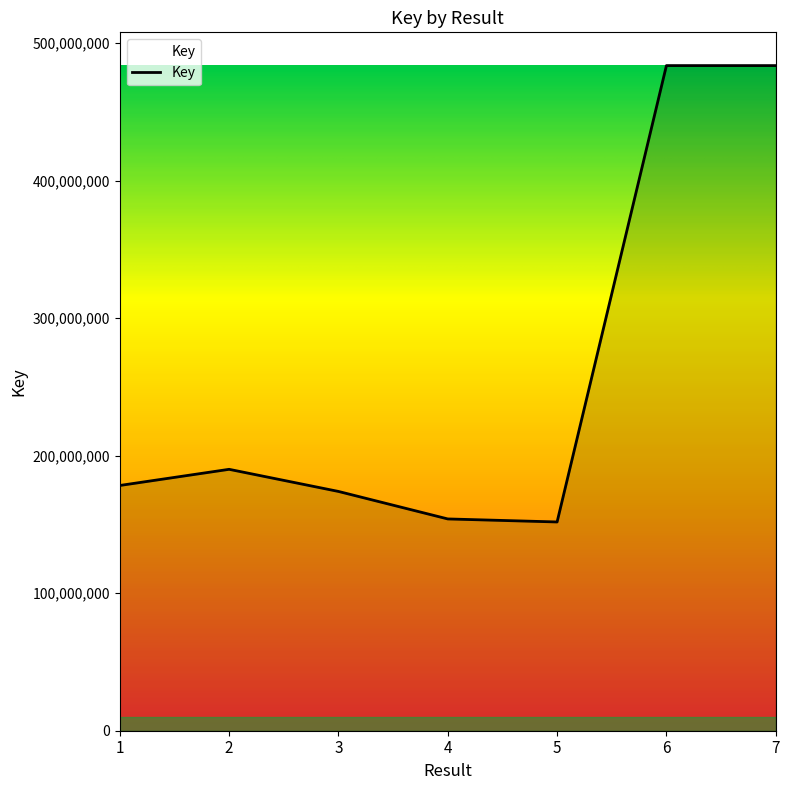

What is the average value?

259392632